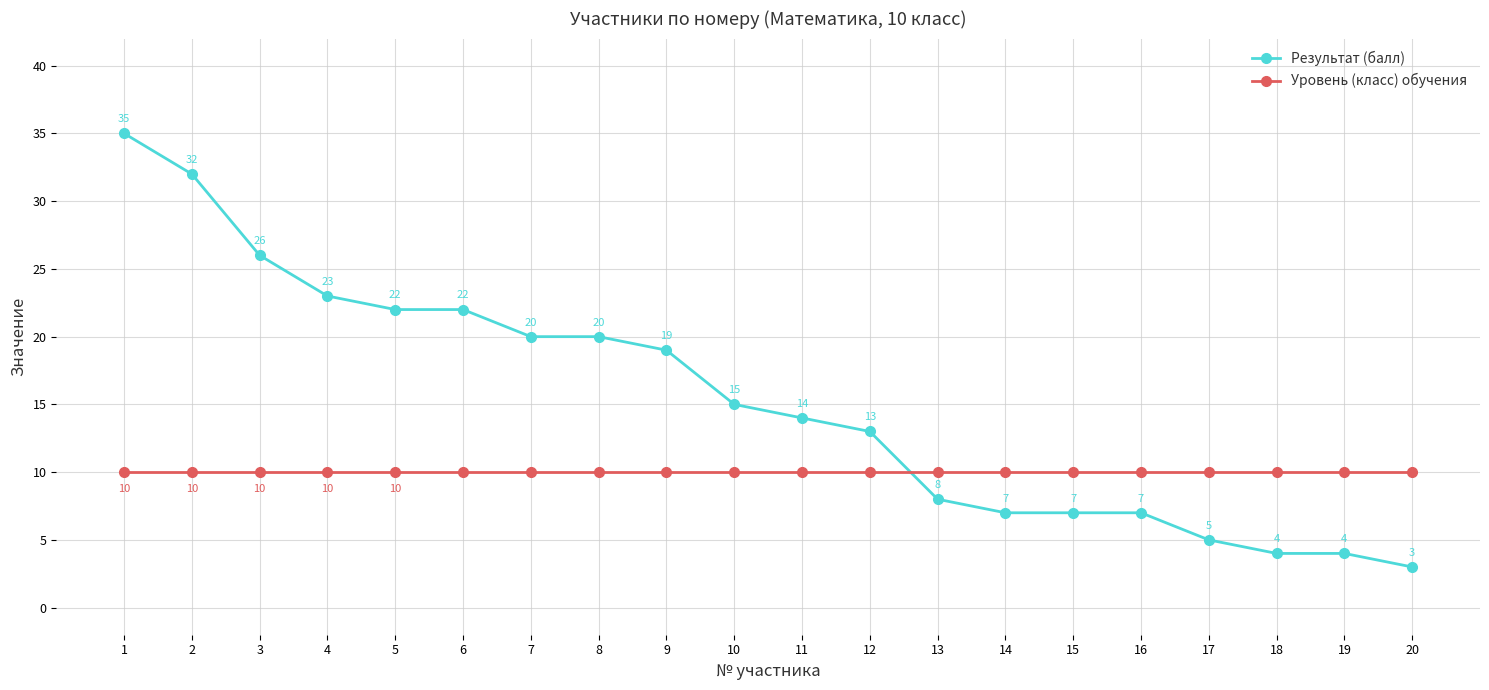

Is the value of Уровень (класс) обучения at 12 greater than the value of Результат (балл) at 13?

Yes